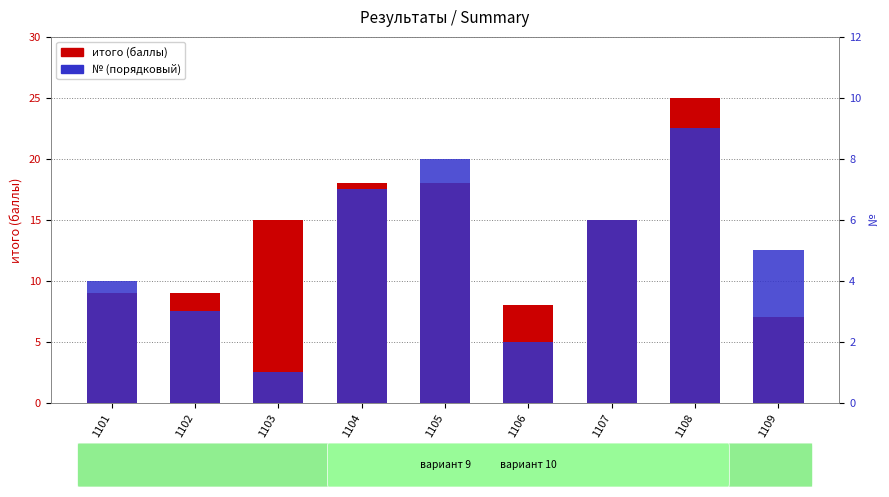

How many bars are there in each group?

2